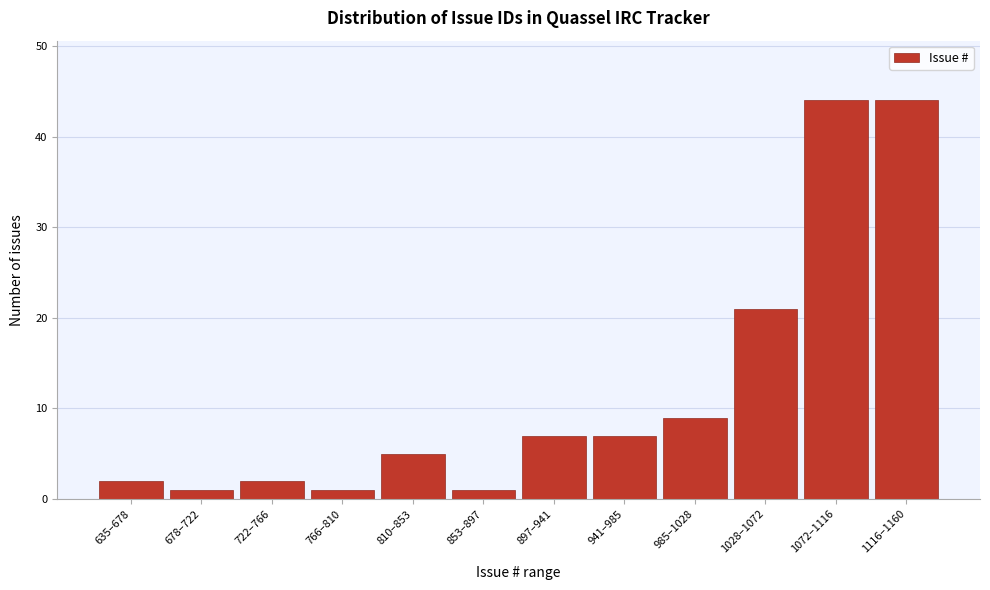

Reading left to right, list all the values displayed in this chart.

2	1	2	1	5	1	7	7	9	21	44	44